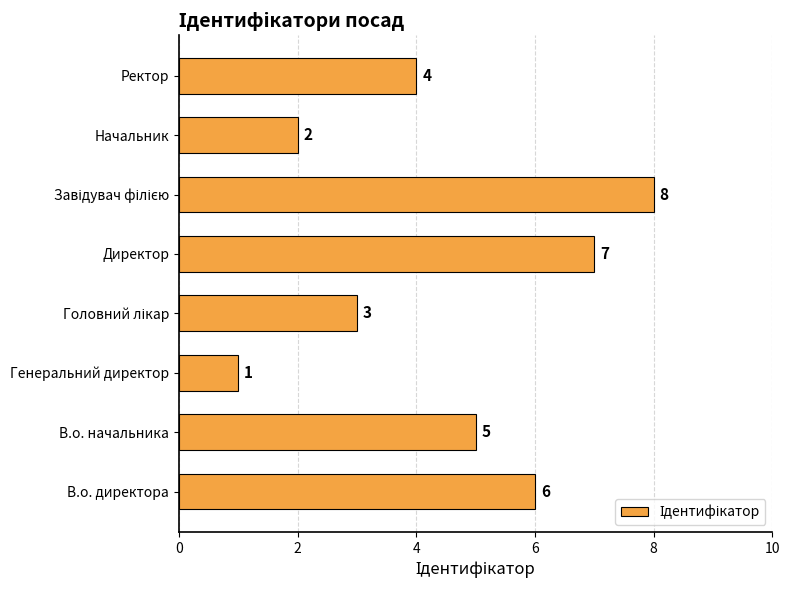

What is the change in value from В.о. директора to Генеральний директор?

-5